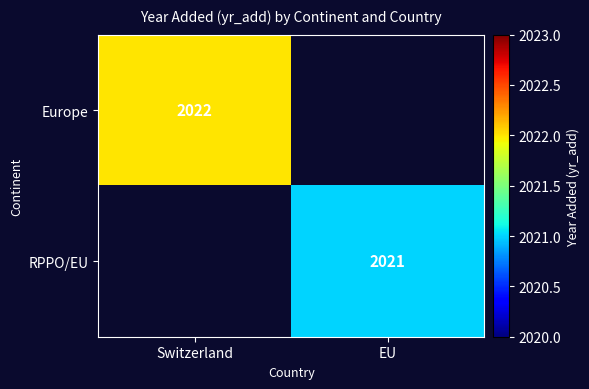

Is it true that Europe equals 2988 at Switzerland?

False